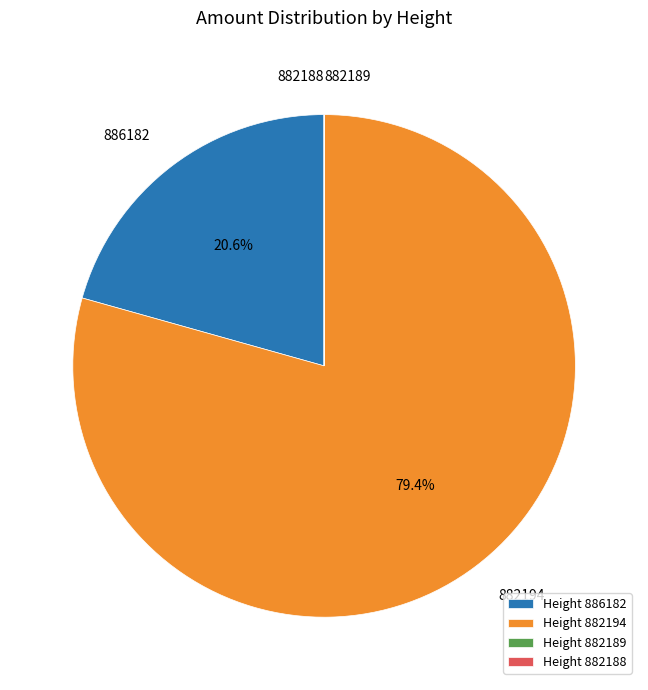

Is it true that 882188 is 0% of the pie?

True